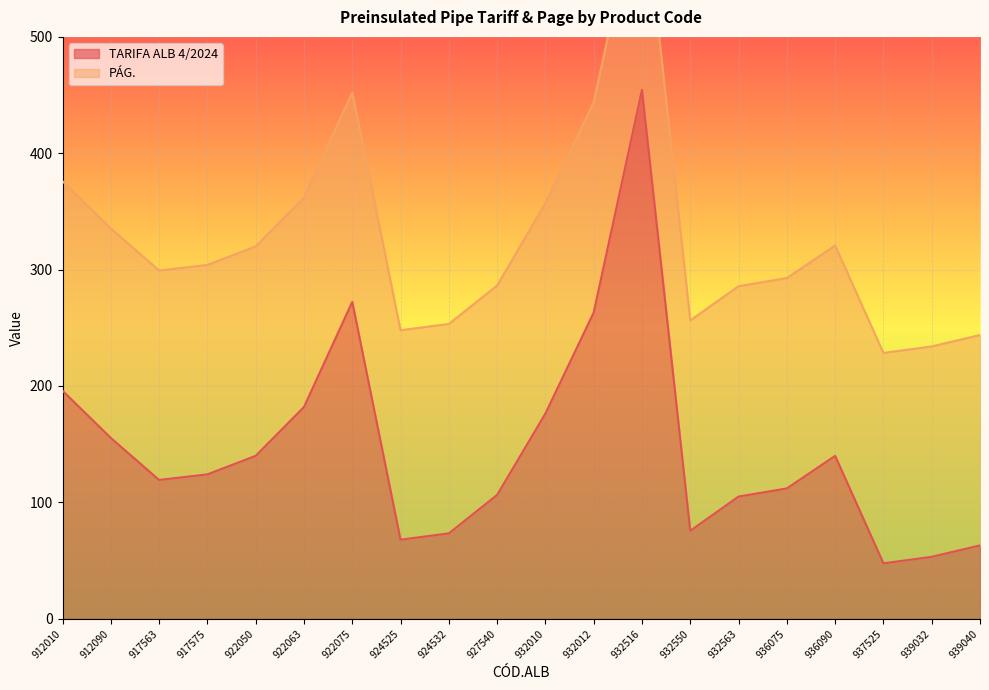

What is the approximate value at 932012?

263.1